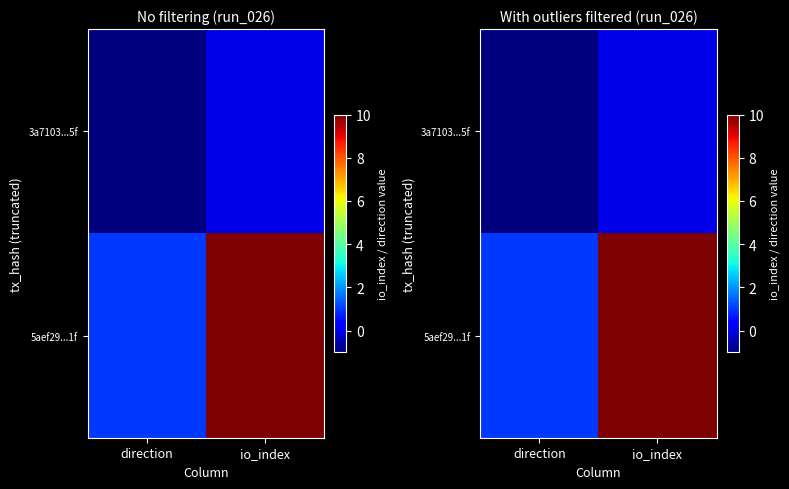

How many 3a7103...5f values are between -1 and 0?

2